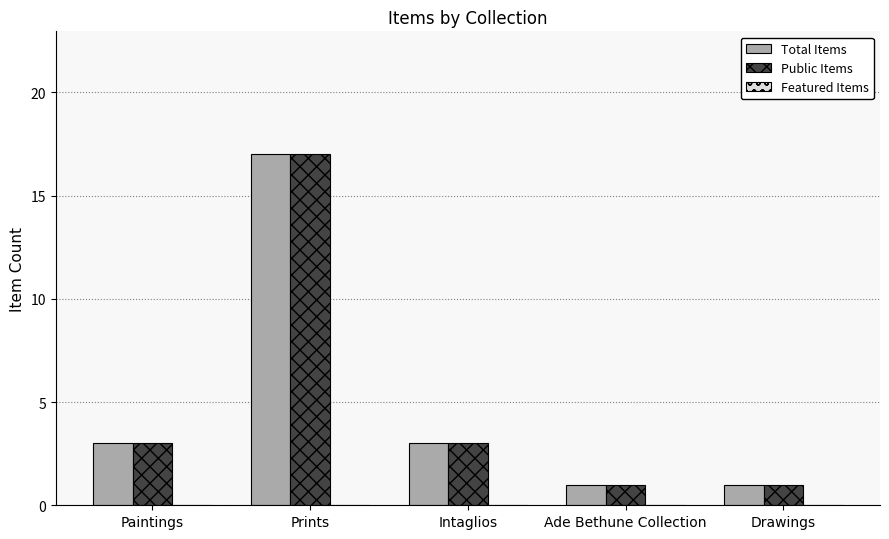

What is the label of the 5th bar from the right?

Paintings